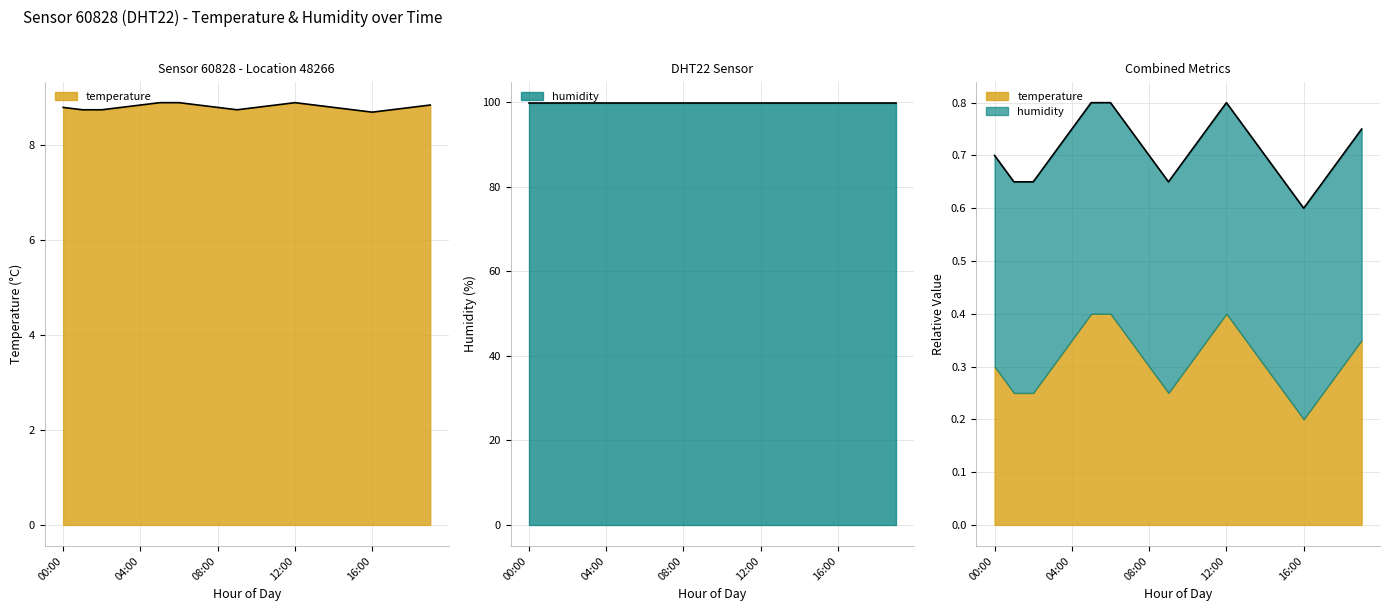

Between 11:00 and 16:00, which is larger?

11:00